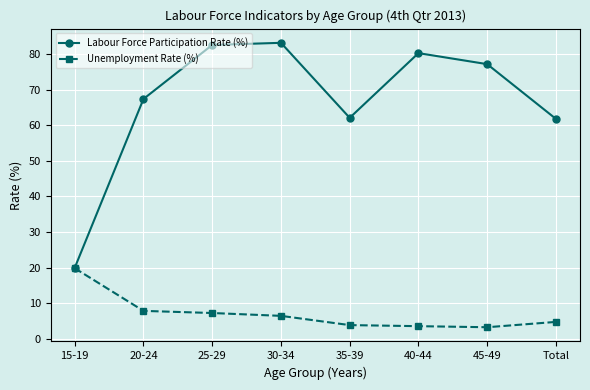

What is the spread (max minus min) of values at 40-44?

76.8